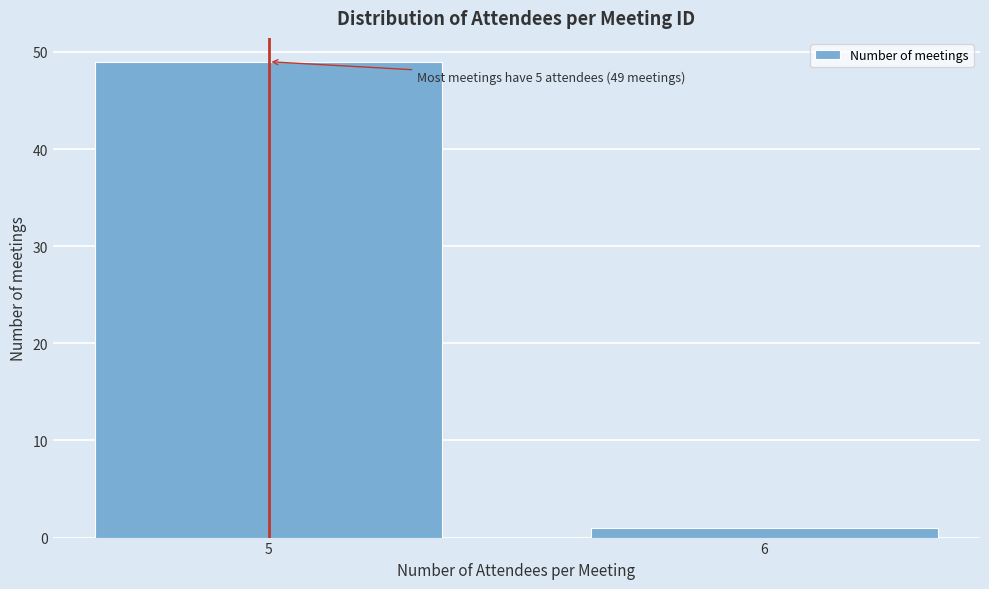

Reading left to right, extract all data points from this chart.

5=49	6=1